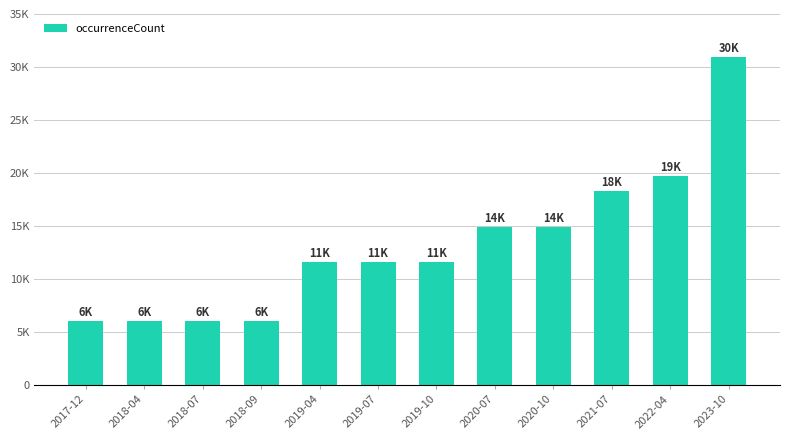

The value at 2019-10 is 4763. True or false?

False